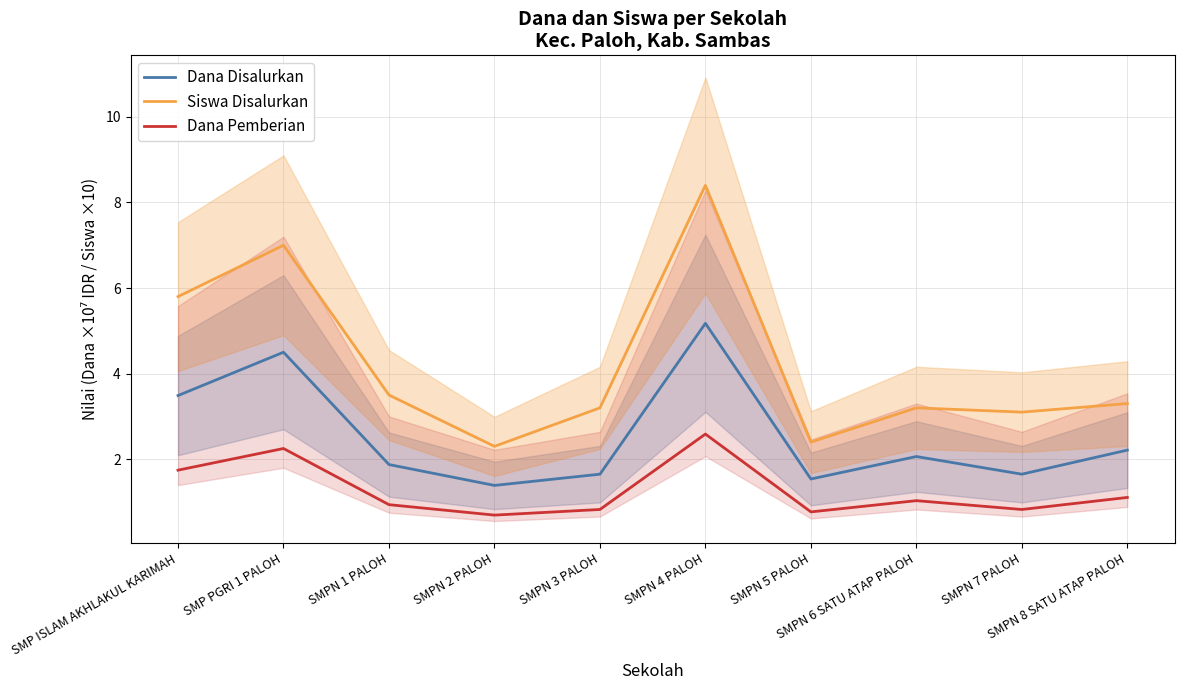

What is the difference between the Siswa Disalurkan values at SMPN 1 PALOH and SMP ISLAM AKHLAKUL KARIMAH?

2.3